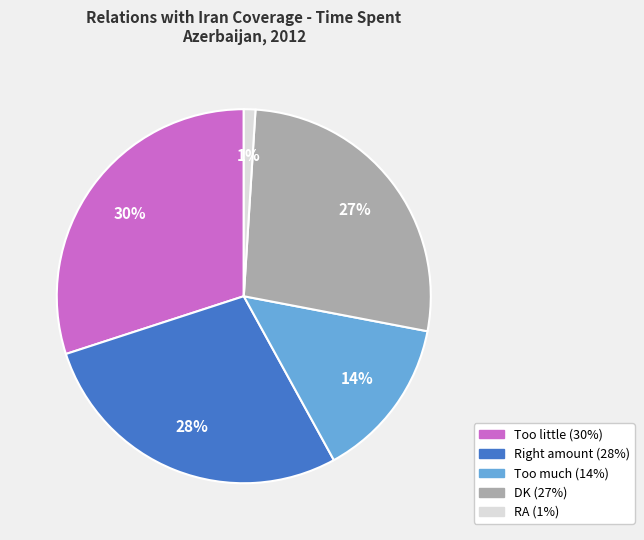

Rank the categories by value from highest to lowest.

Too little, Right amount, DK, Too much, RA